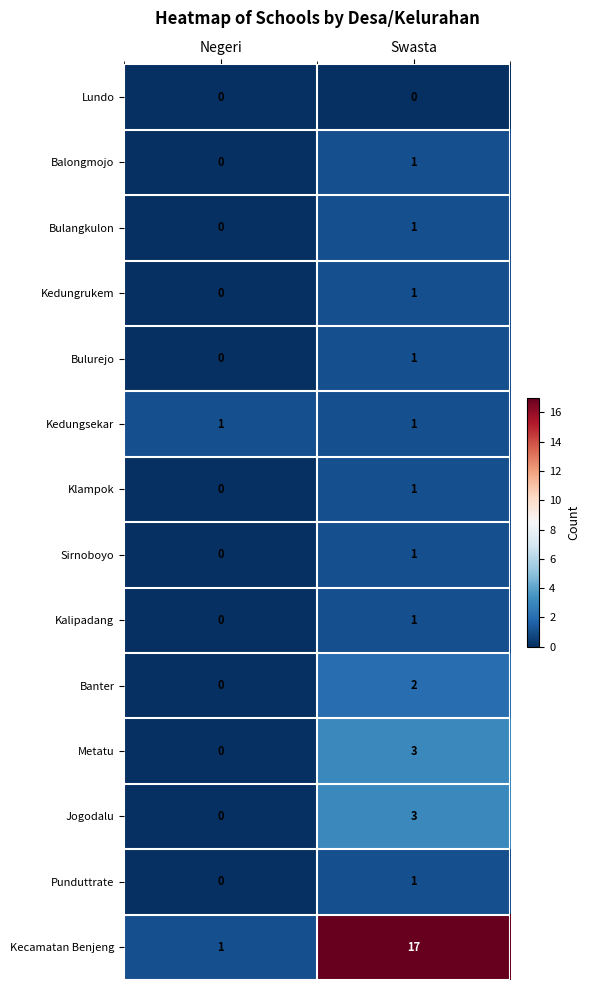

True or false: Lundo has a value of 0 at Negeri.

True